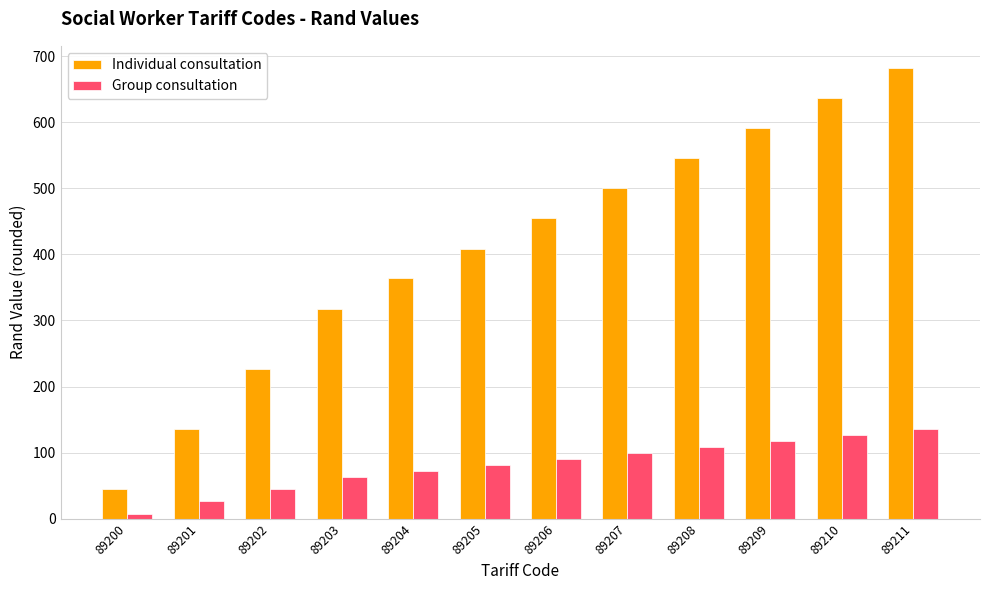

Which label corresponds to the smallest value in the chart?

89200